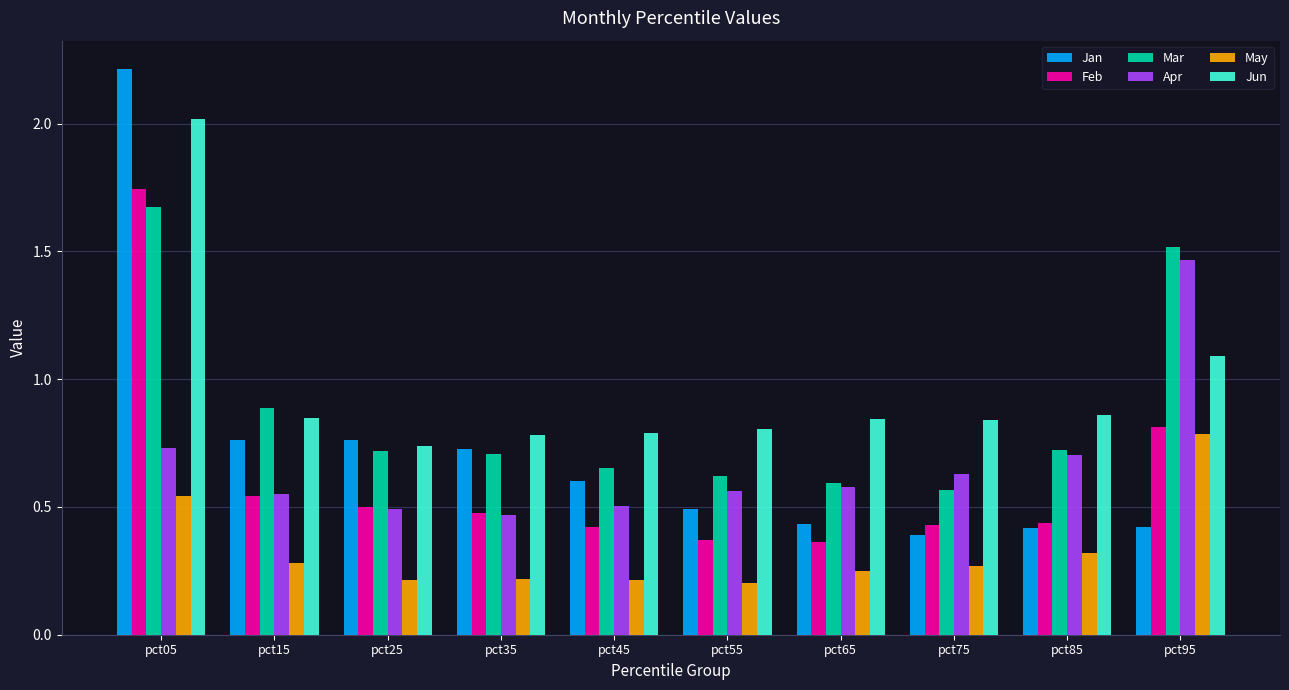

Count the number of categories in the chart.

10